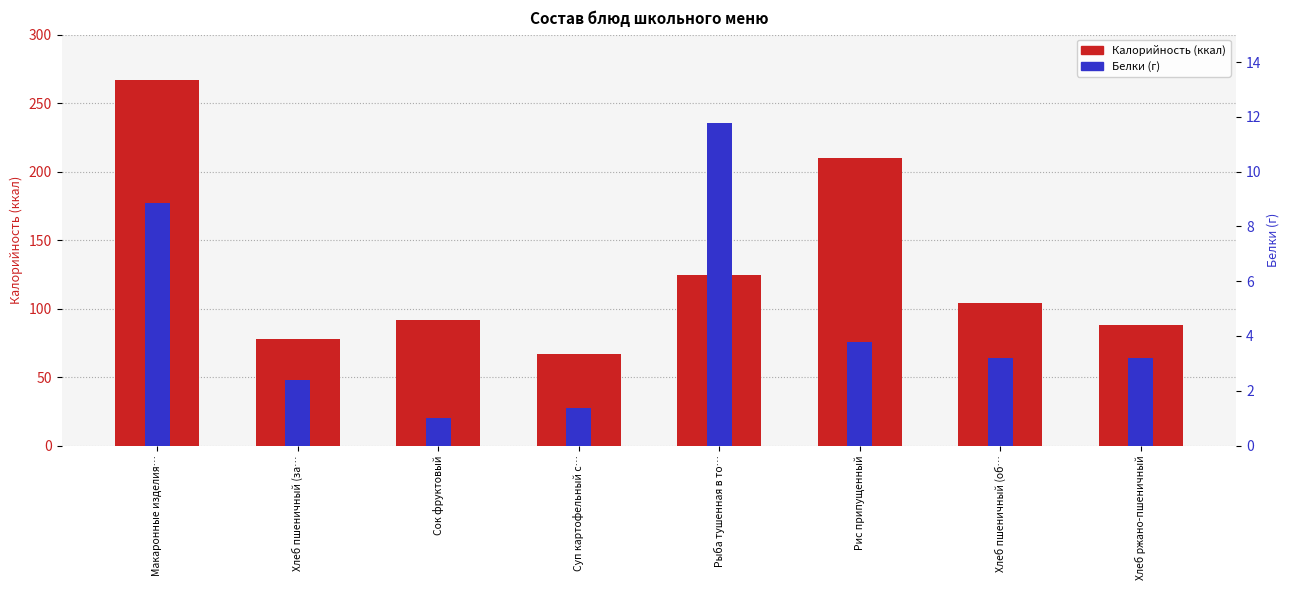

Between Суп картофельный с… and Сок фруктовый, which is larger?

Сок фруктовый